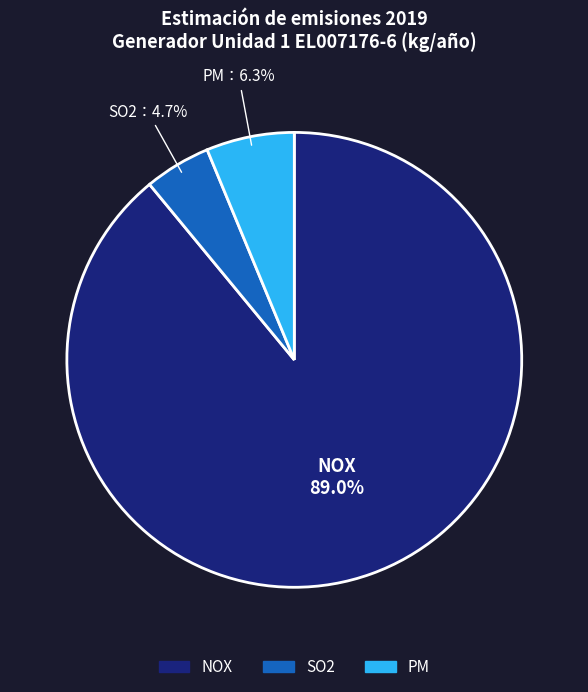

Which slice is the largest?

NOX